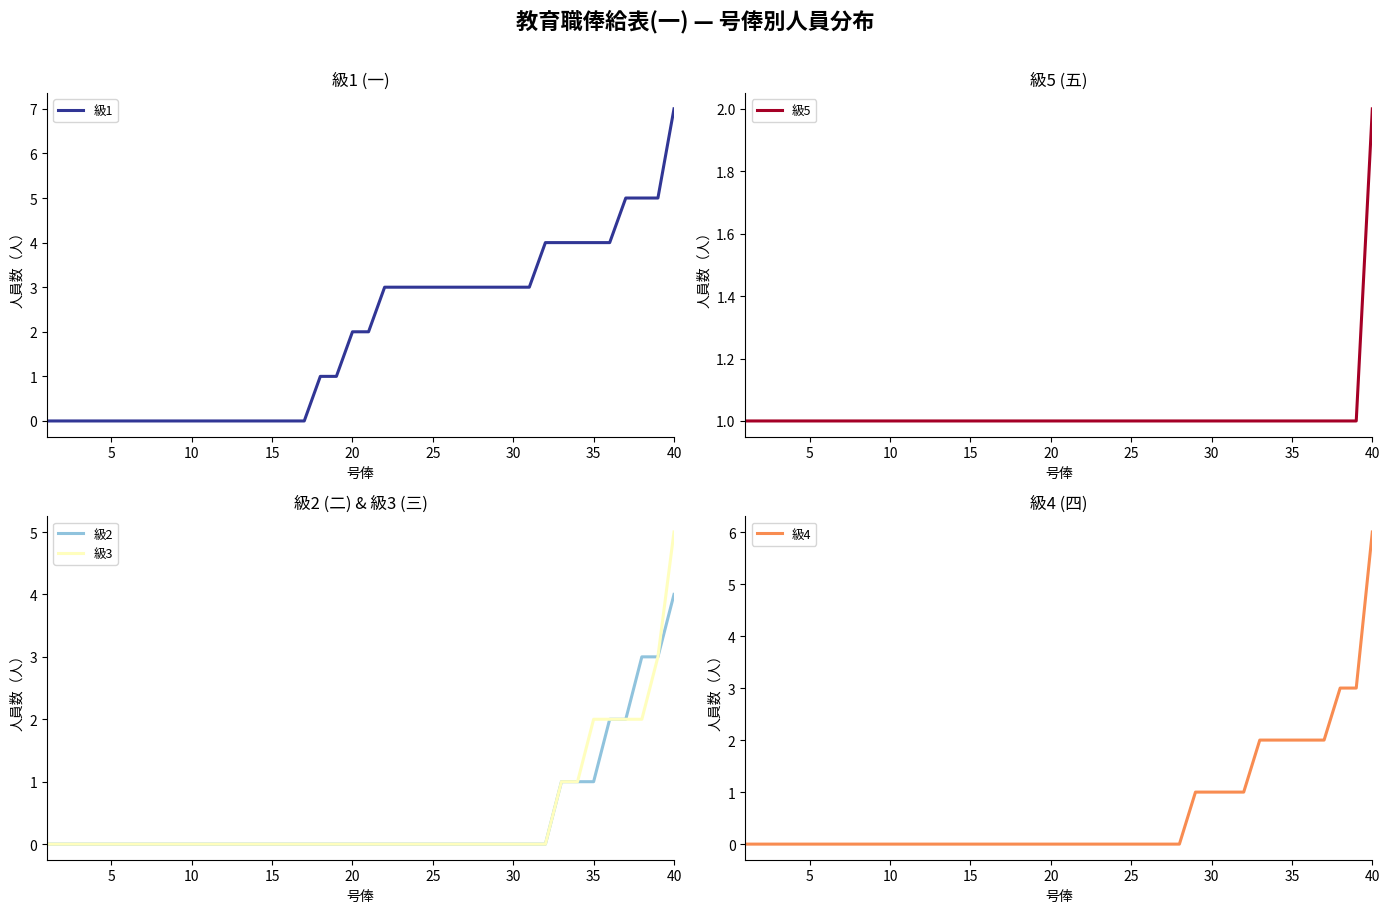

What is the greatest value displayed?

7